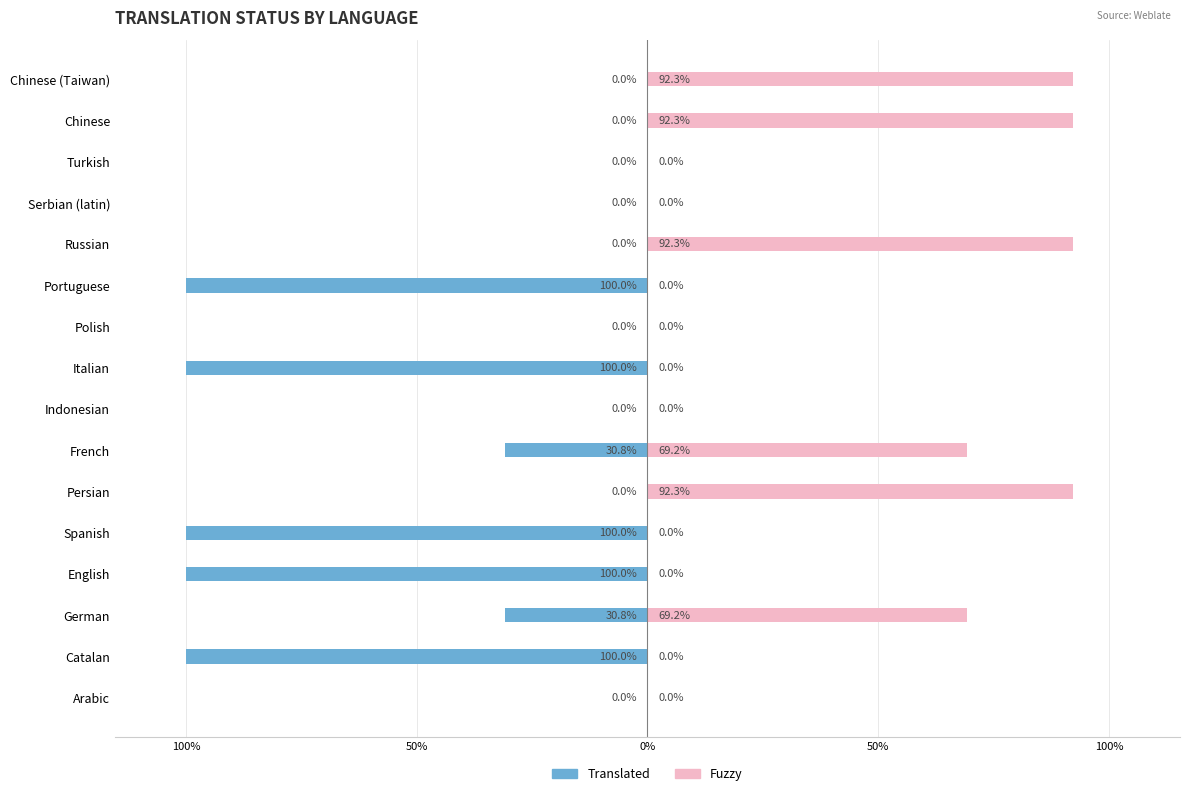

How many bars are there in each group?

2